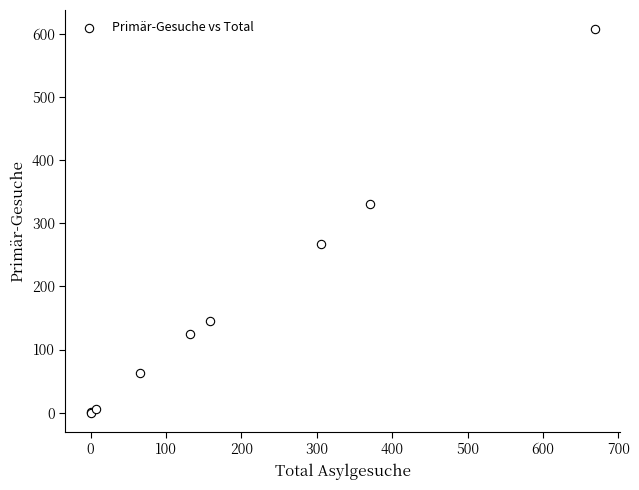

What Y value in the scatter plot is closest to 304?

331